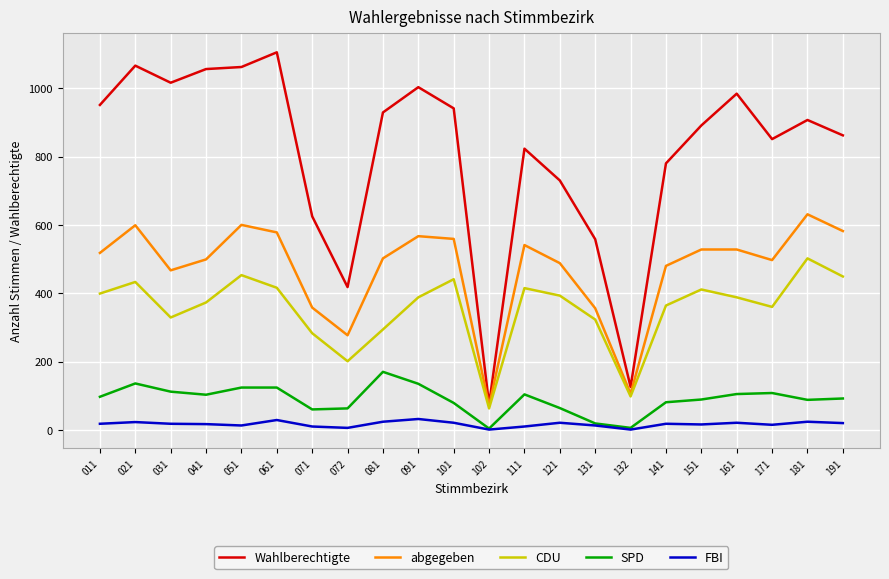

What are all the series names shown in the legend?

Wahlberechtigte, abgegeben, CDU, SPD, FBI